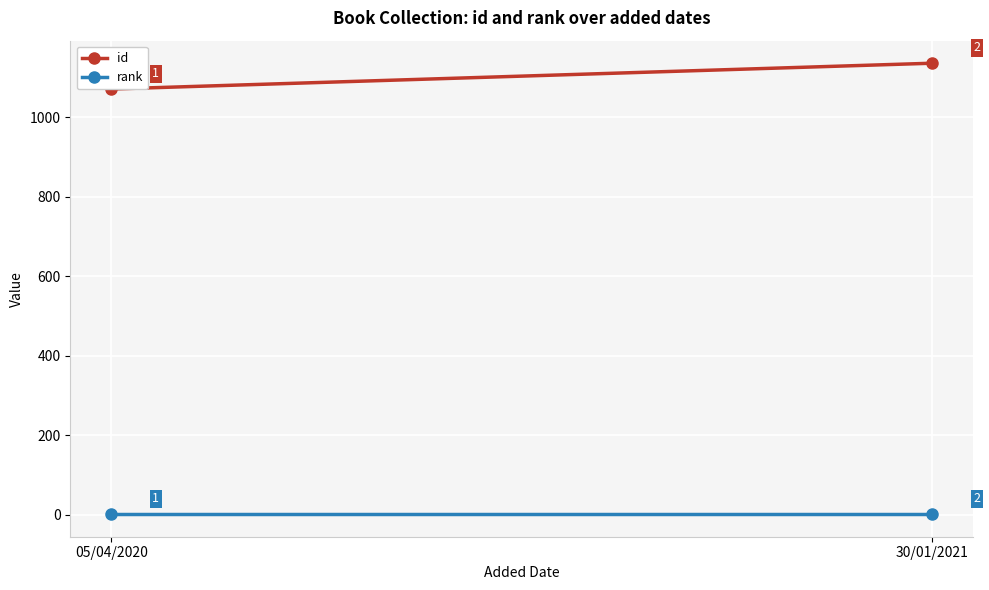

Reading left to right, list all the values displayed in this chart.

id: 05/04/2020=1071	30/01/2021=1136
rank: 05/04/2020=1	30/01/2021=1